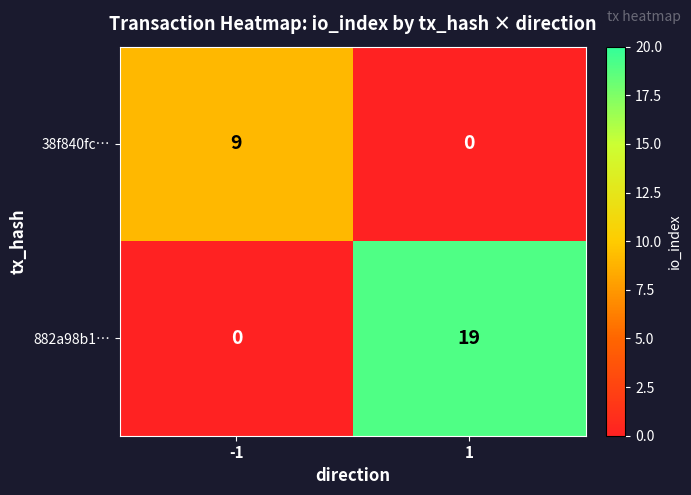

The value of 882a98b1… at 1 is 19. True or false?

True